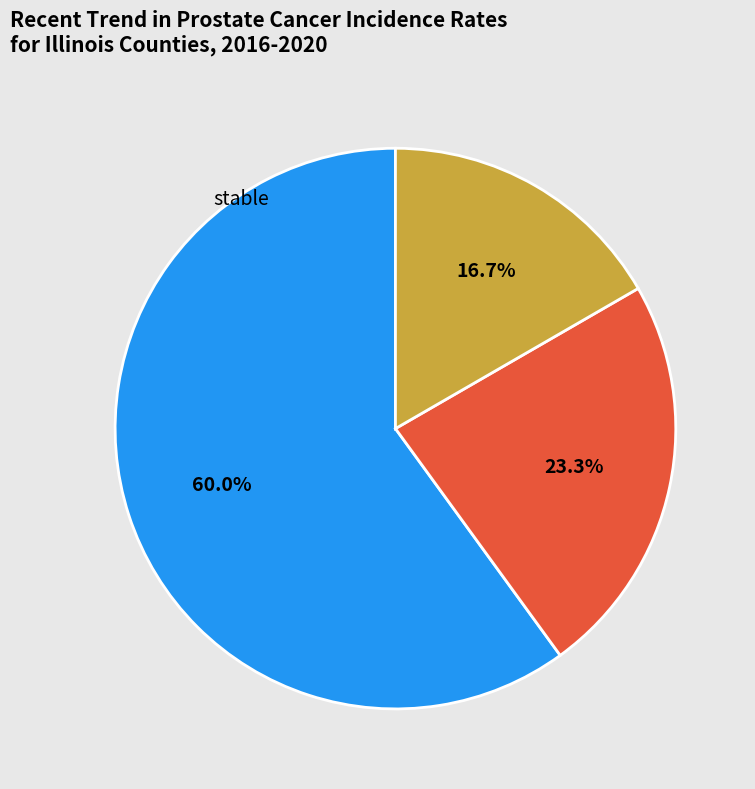

Is there any slice that represents more than half of the pie?

Yes